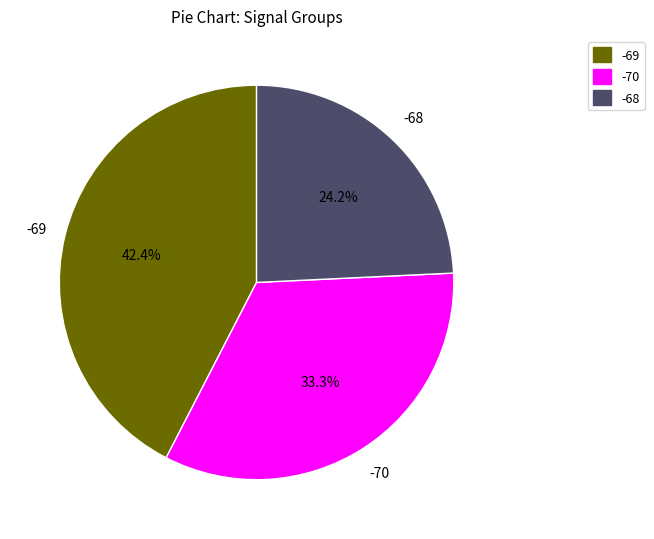

Does -70 represent more than half of the total?

No